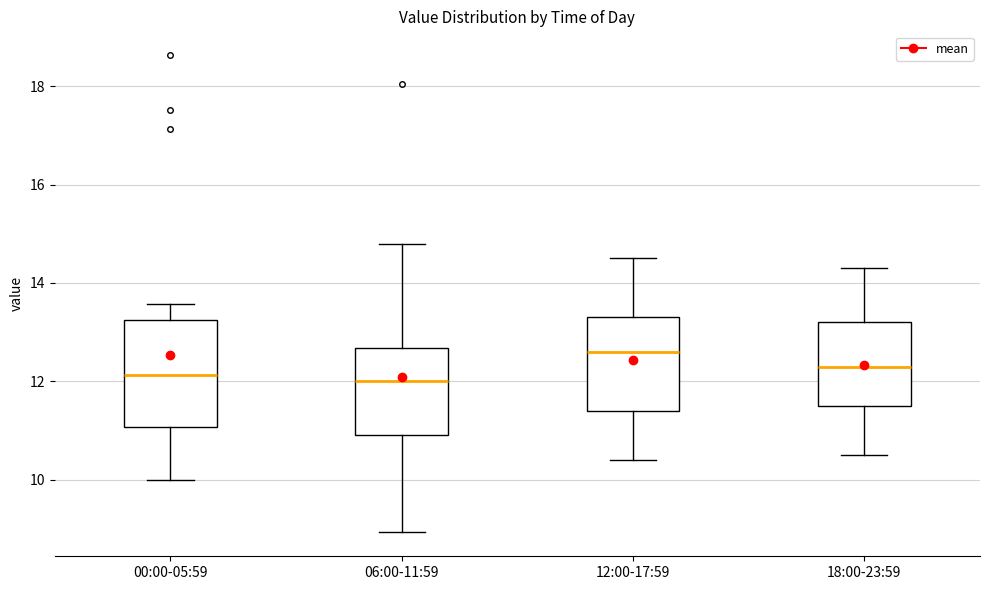

Reading left to right, read every box against the y-axis: the position of its median line, the range the box covers, and the ends of its whiskers. The values are not printed on the chart, so give them approximately, as read against the axis.

00:00-05:59: median 12.2, box 11.0 to 13.2, whiskers 10.0 to 13.6
06:00-11:59: median 12.0, box 11.0 to 12.6, whiskers 9.0 to 14.8
12:00-17:59: median 12.6, box 11.4 to 13.4, whiskers 10.4 to 14.6
18:00-23:59: median 12.4, box 11.6 to 13.2, whiskers 10.6 to 14.4